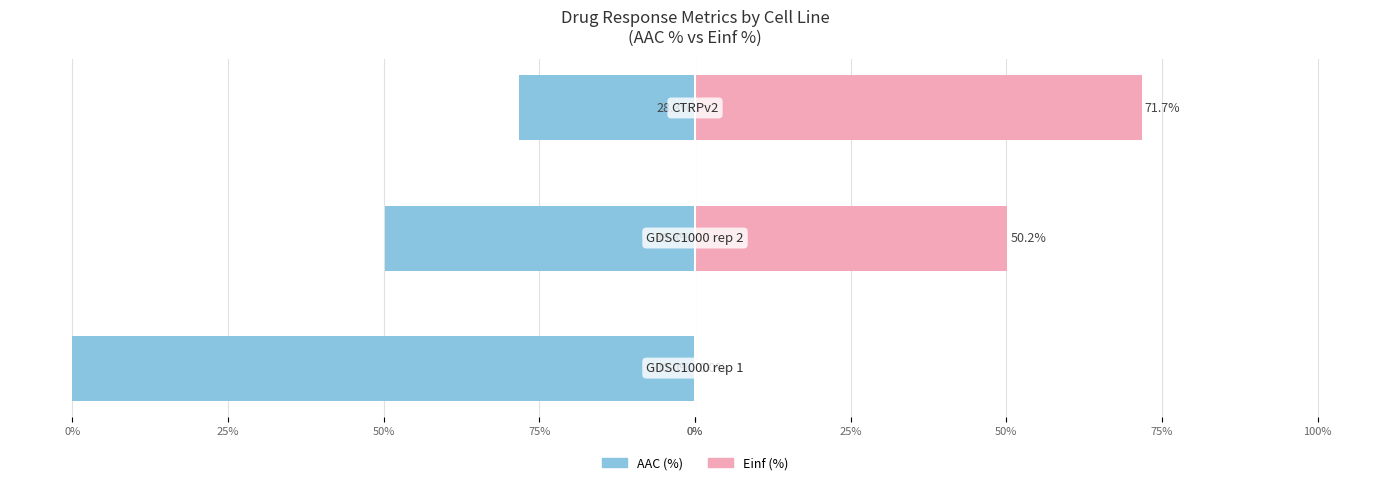

Rank the series at 75% from highest to lowest value.

Einf (%), AAC (%)